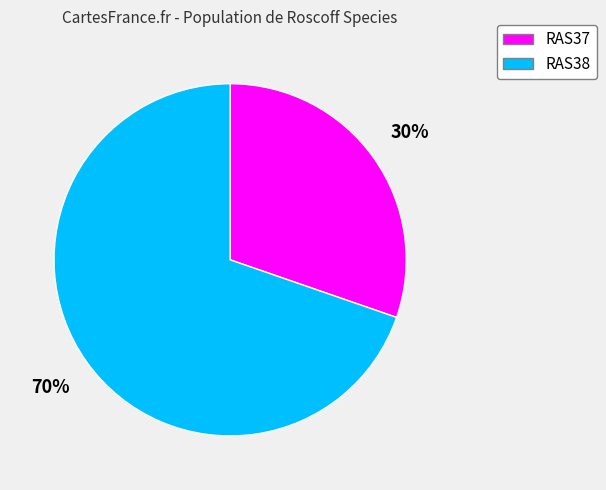

How many slices are in this pie chart?

2